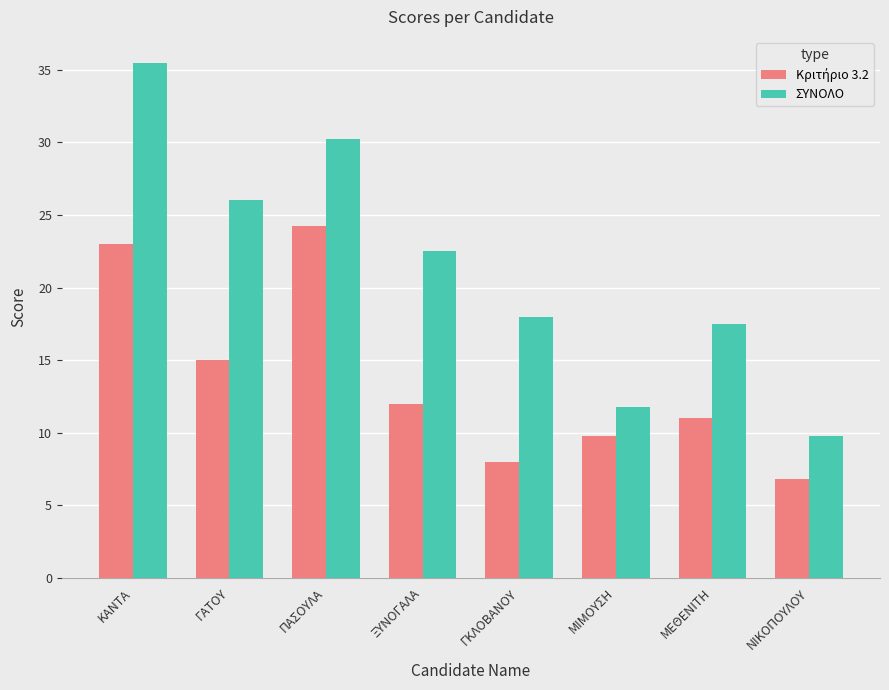

How many series are shown in this chart?

2